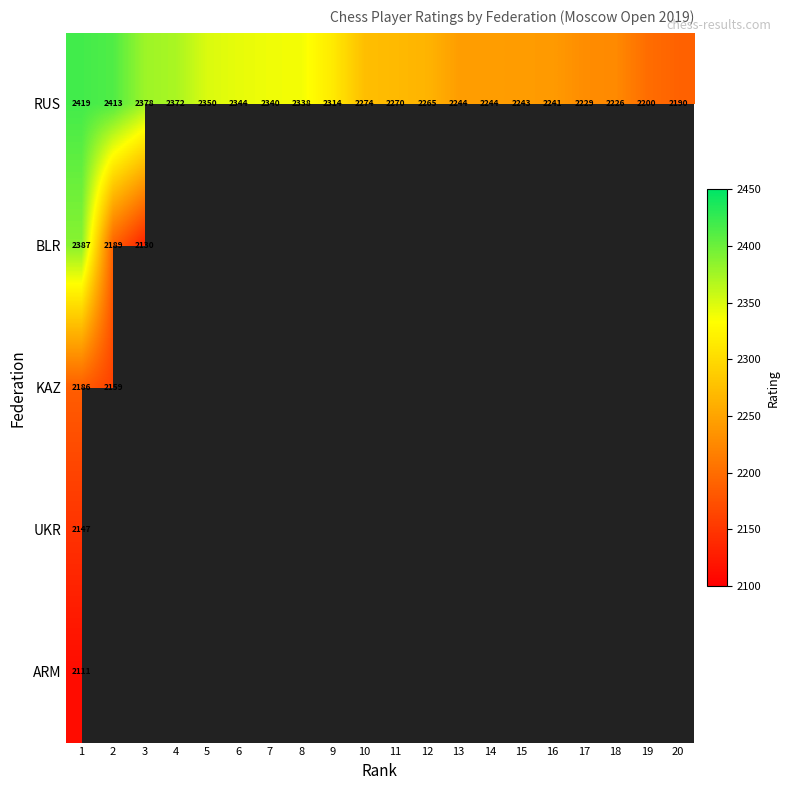

True or false: RUS has a value of 2243 at 15.

True